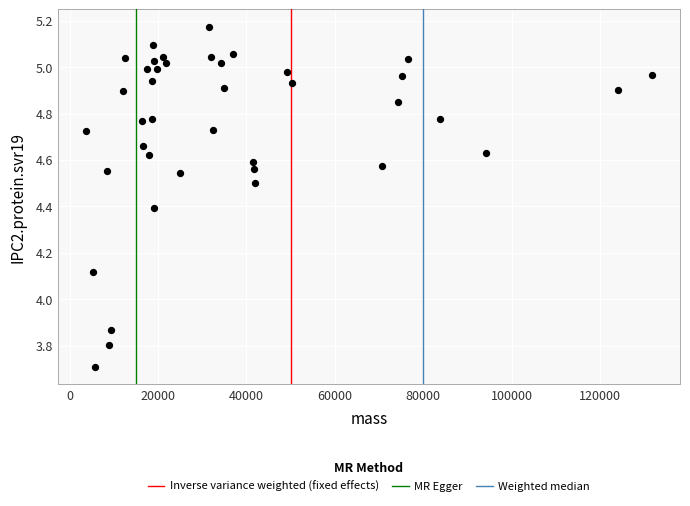

What is the range of Y values (max minus min)?

1.5